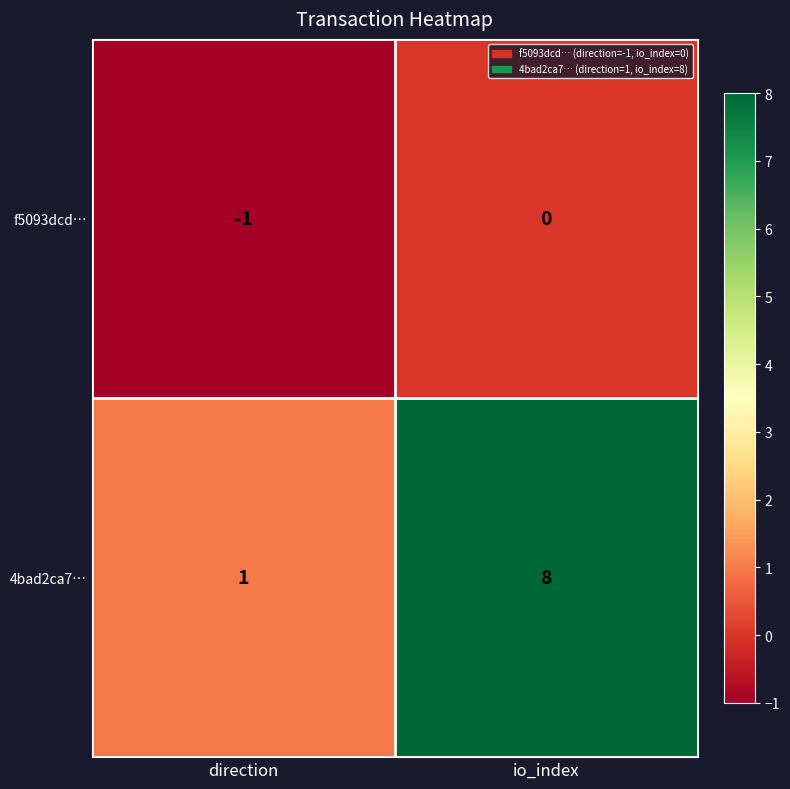

Reading right to left, transcribe all the data shown in this chart.

f5093dcd…: 0	-1
4bad2ca7…: 8	1